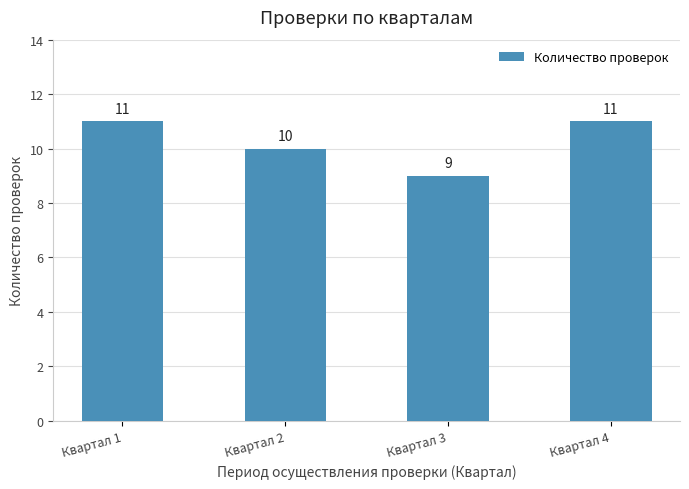

Between Квартал 1 and Квартал 3, which is larger?

Квартал 1